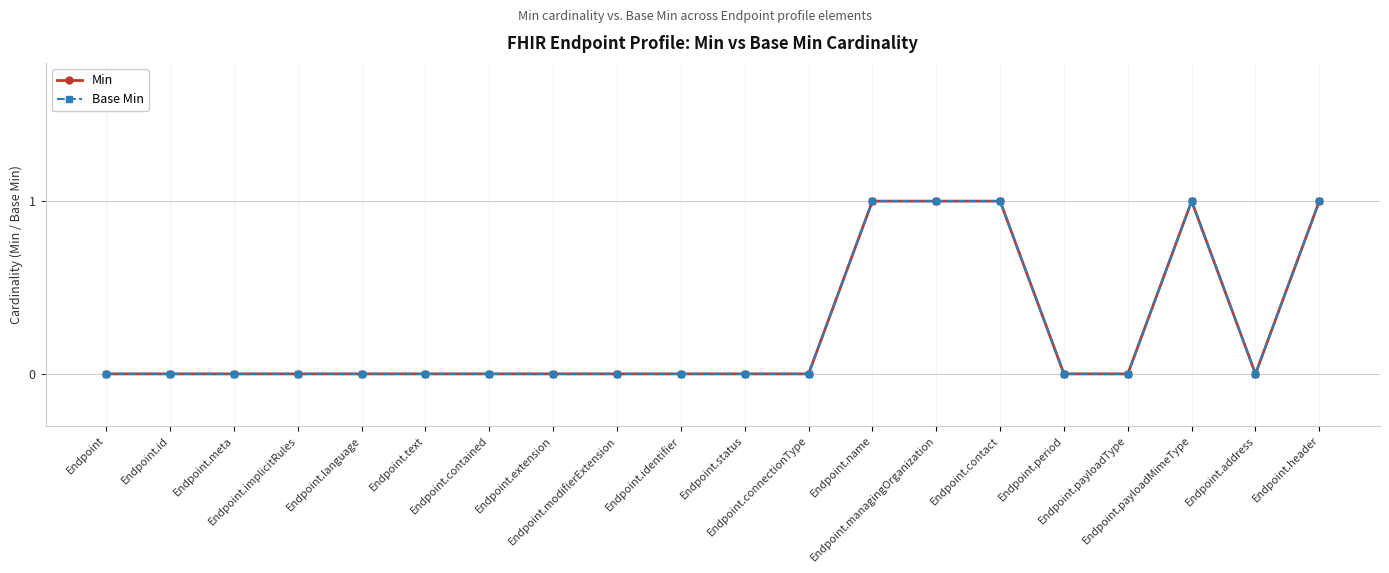

Which series has the largest total across all categories?

Min